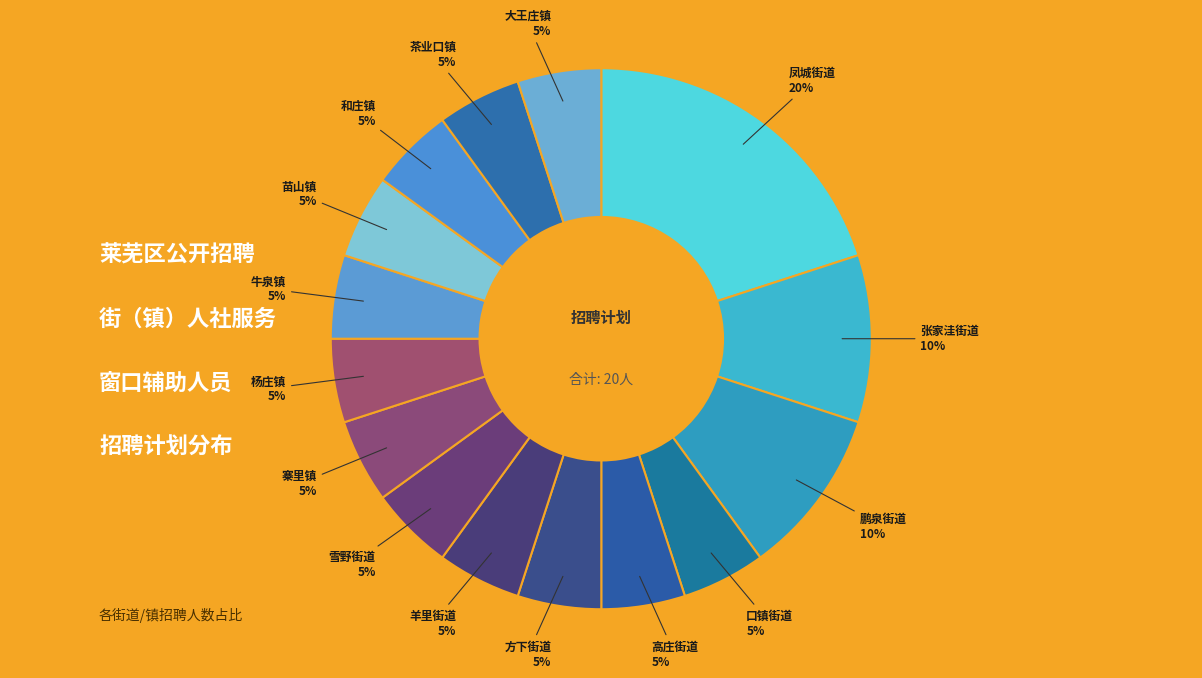

Count the number of slices in the pie.

15